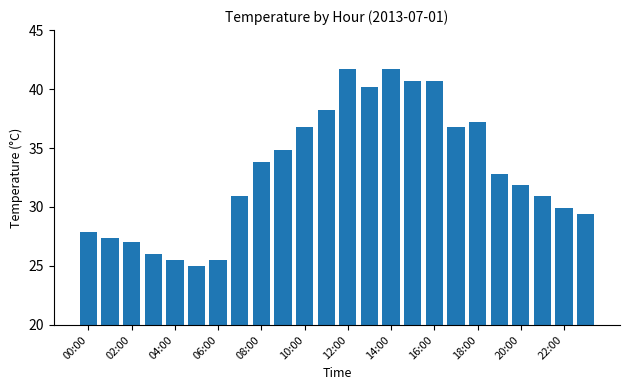

What is the value of the 24th bar from the left?

29.4